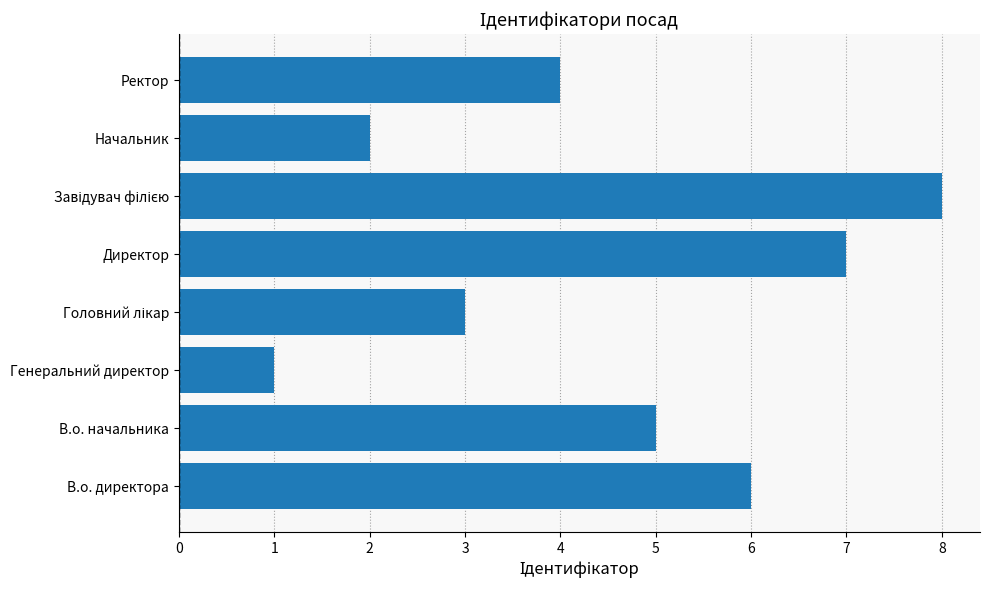

Are the bars grouped side by side (vs. stacked)?

No